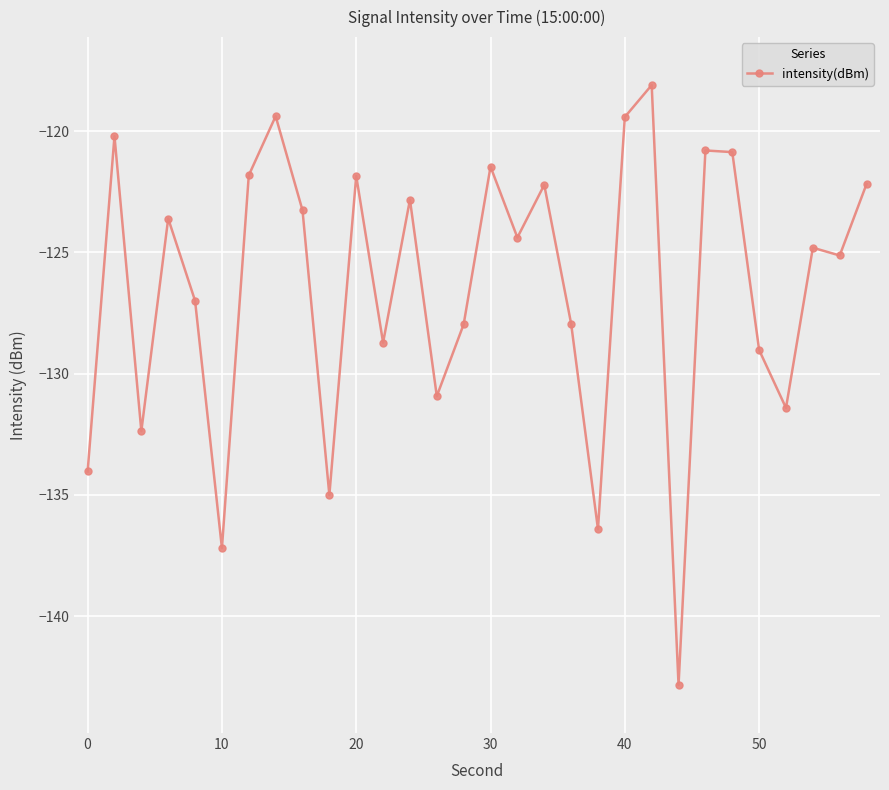

What is the average value?

-126.4